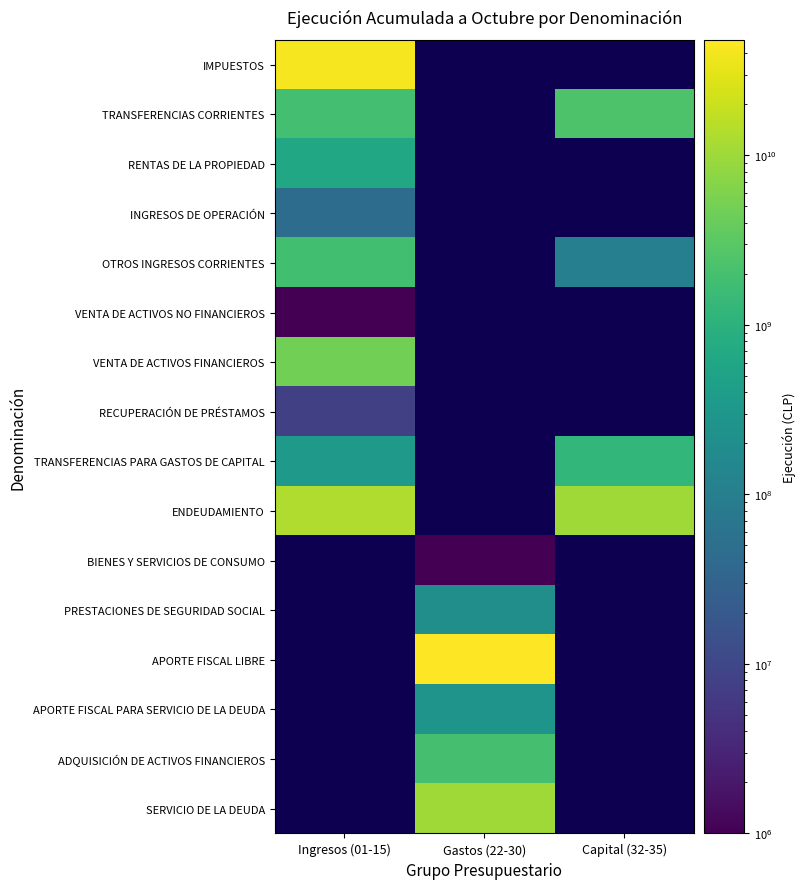

At which category does the chart reach its peak across all series?

Gastos (22-30)